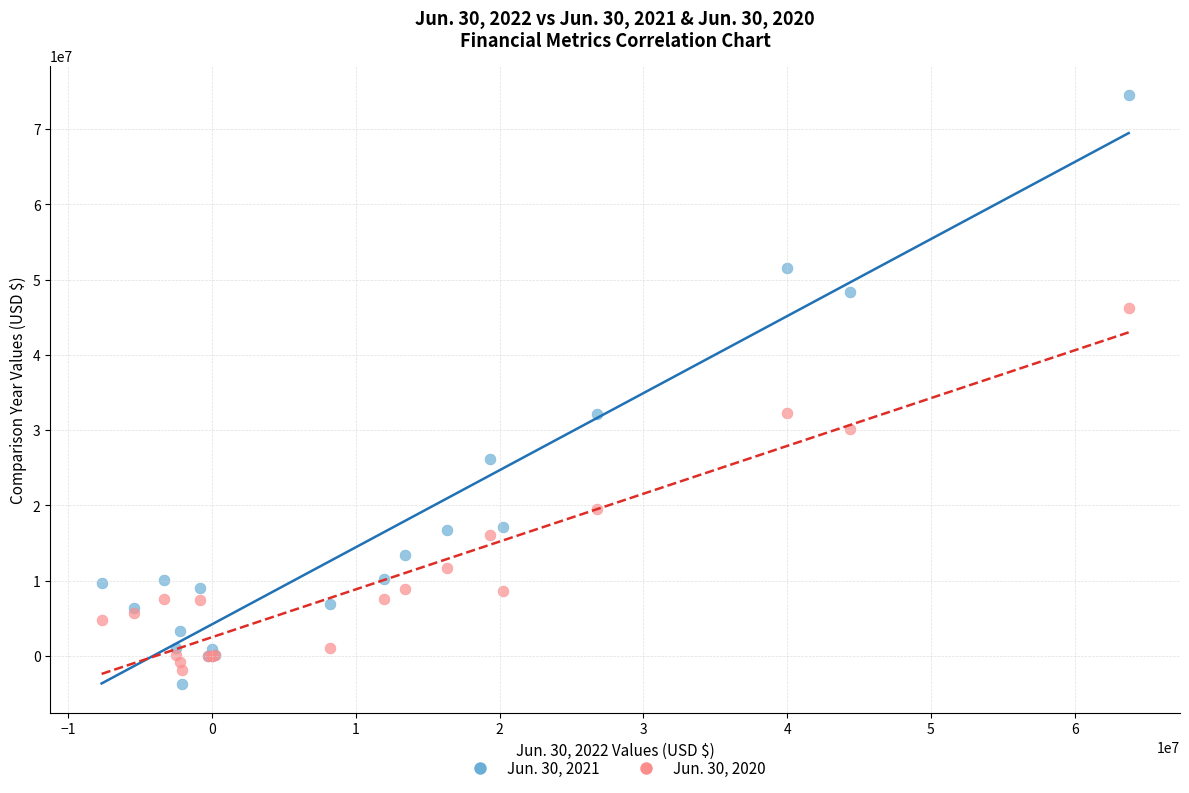

What are all the series names shown in the legend?

Jun. 30, 2021, Jun. 30, 2020